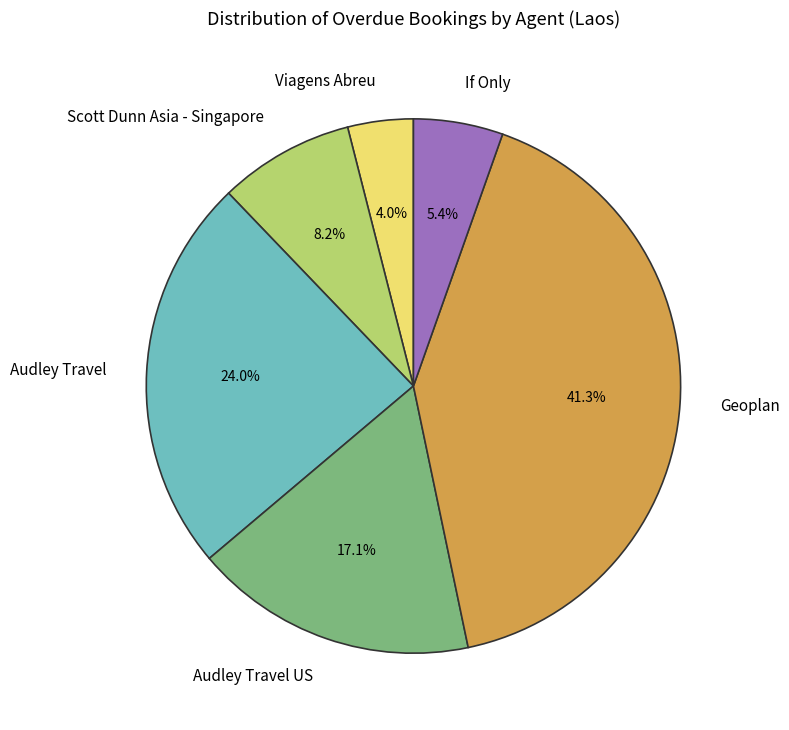

How many slices are in this pie chart?

6